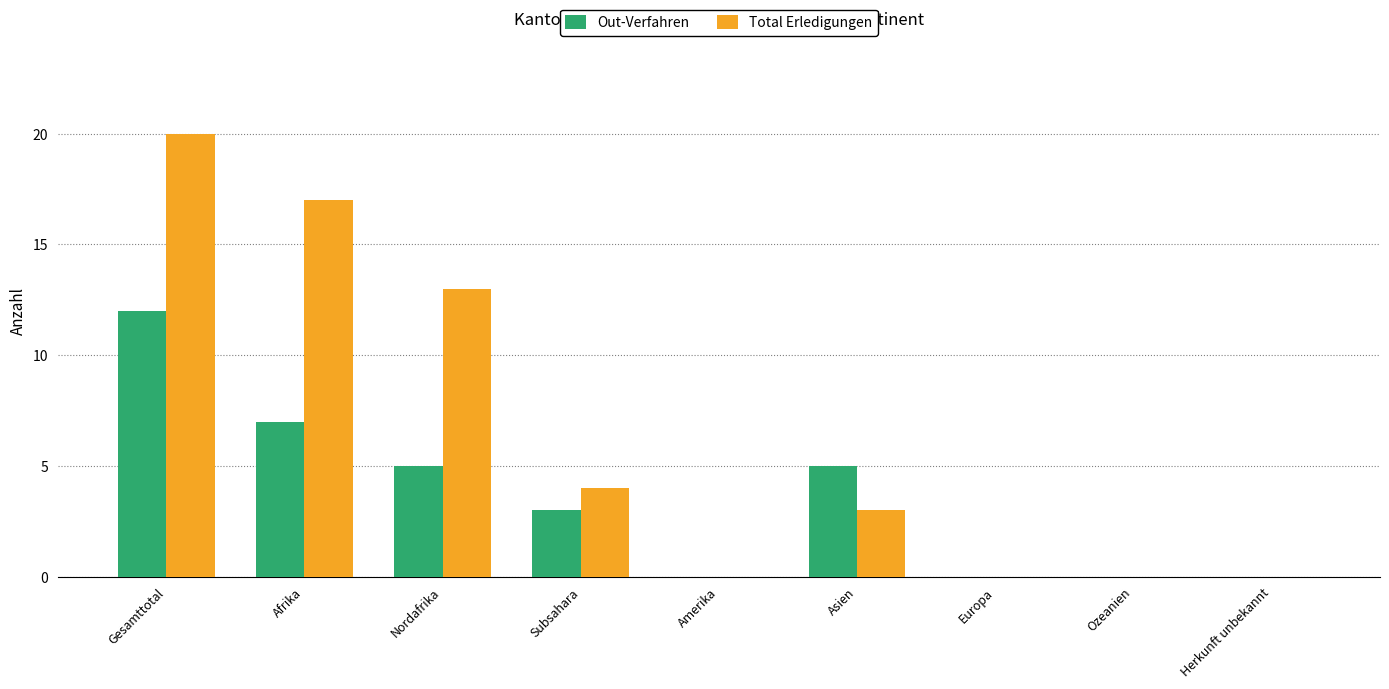

How many distinct data groups are displayed?

2